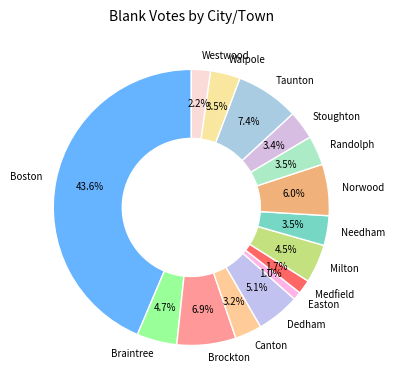

What percentage is the Canton slice, to the nearest percent?

3%